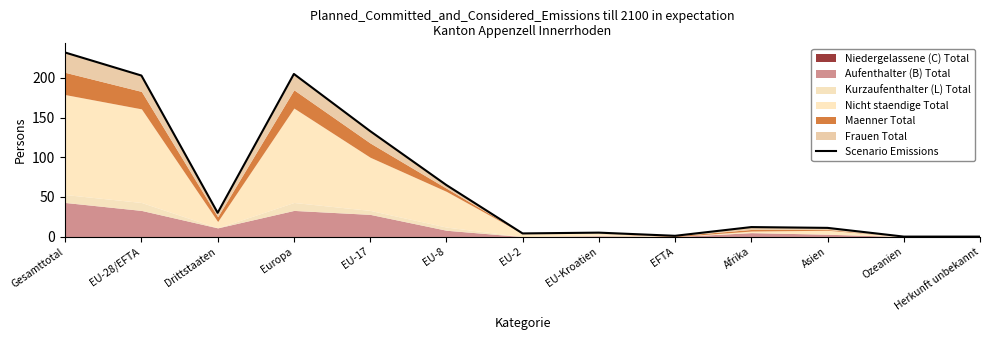

List the labels in order of value, smallest first.

Ozeanien, Herkunft unbekannt, EFTA, EU-2, EU-Kroatien, Asien, Afrika, Drittstaaten, EU-8, EU-17, EU-28/EFTA, Europa, Gesamttotal